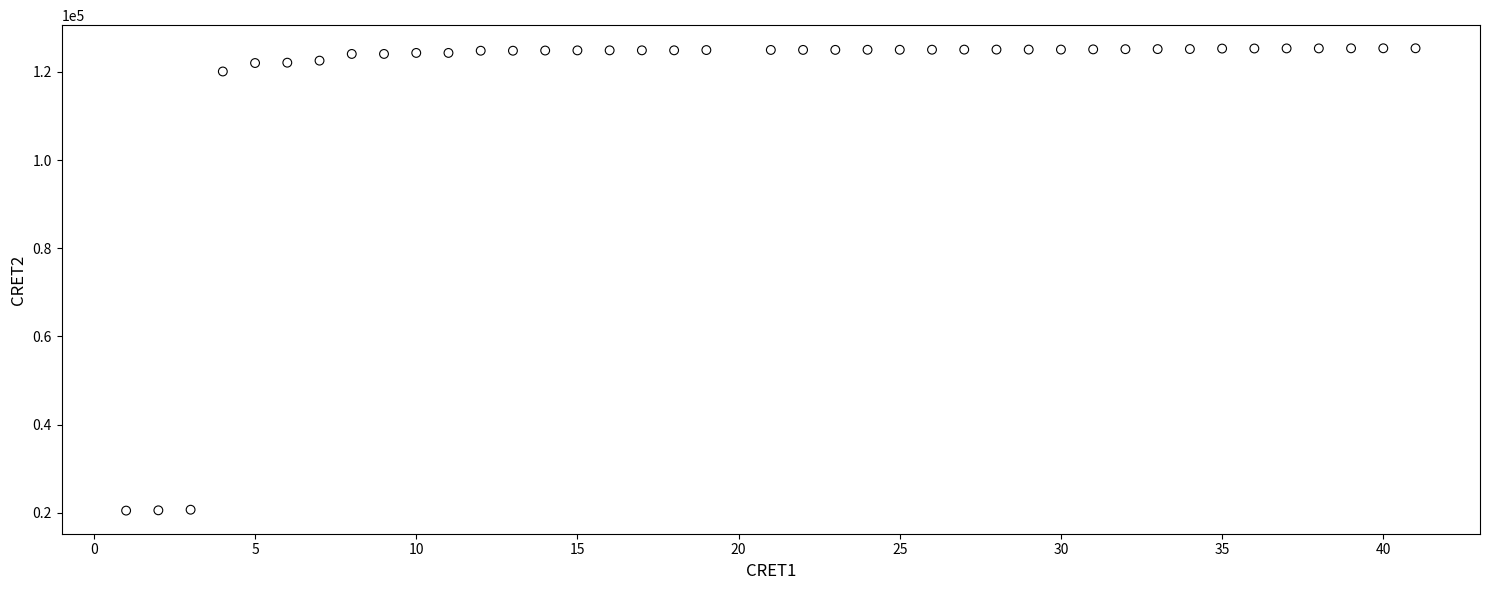

What Y value in the scatter plot is closest to 72910?

120083